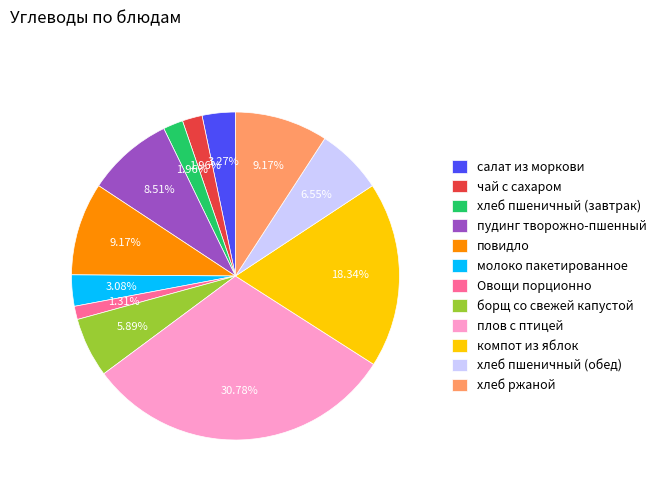

What is the smallest slice in the pie chart?

Овощи порционно